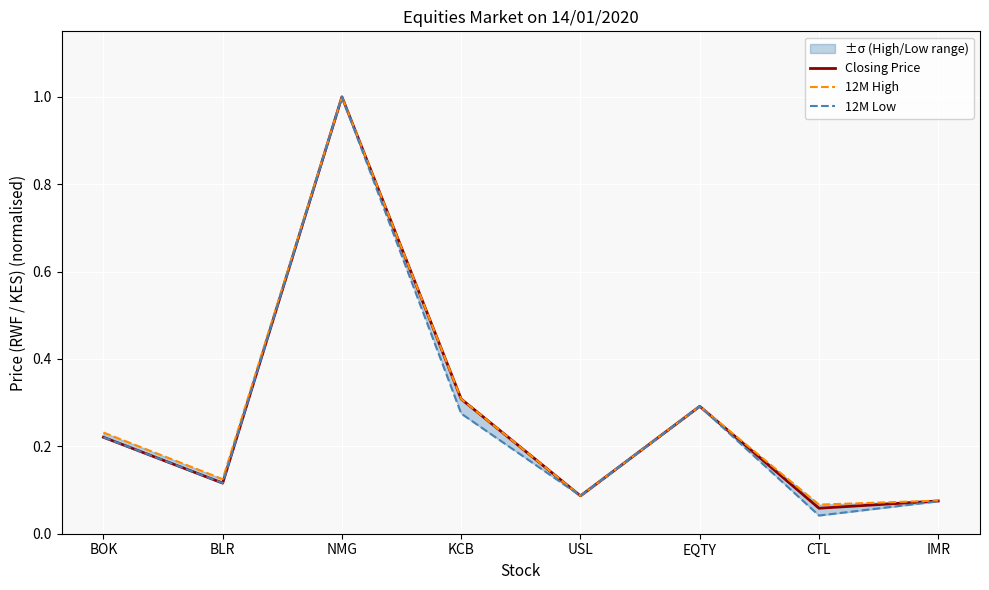

At how many categories does at least one series exceed 0?

8